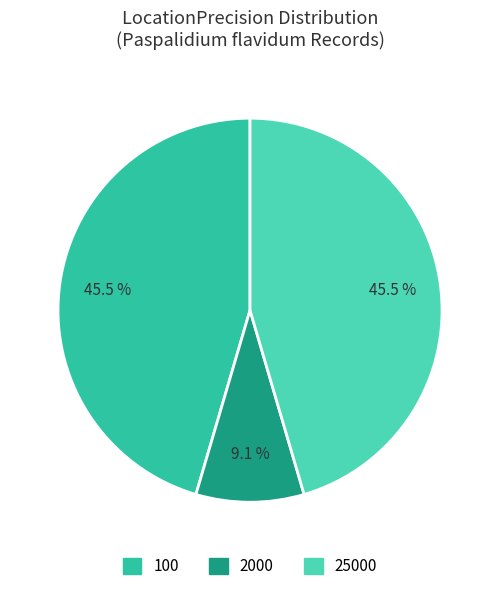

Is there any slice that represents more than half of the pie?

No